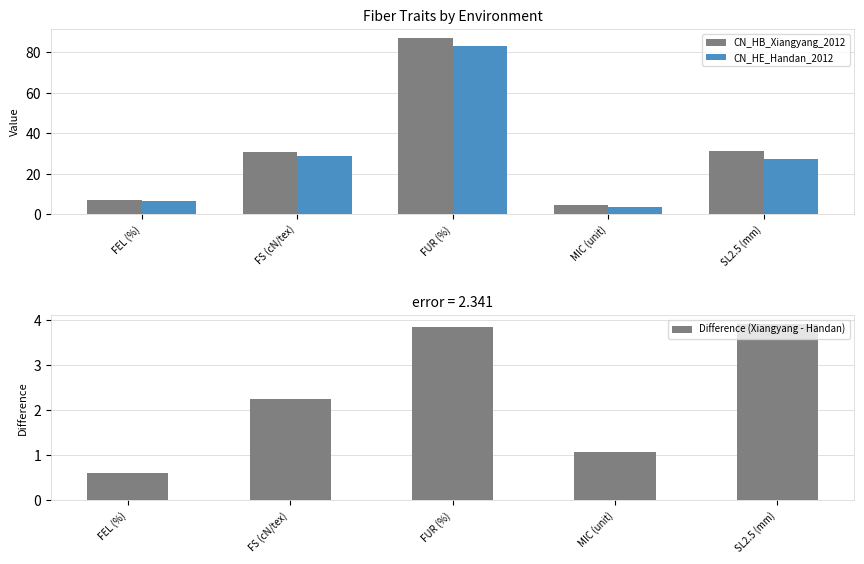

Count the number of data series in this chart.

3